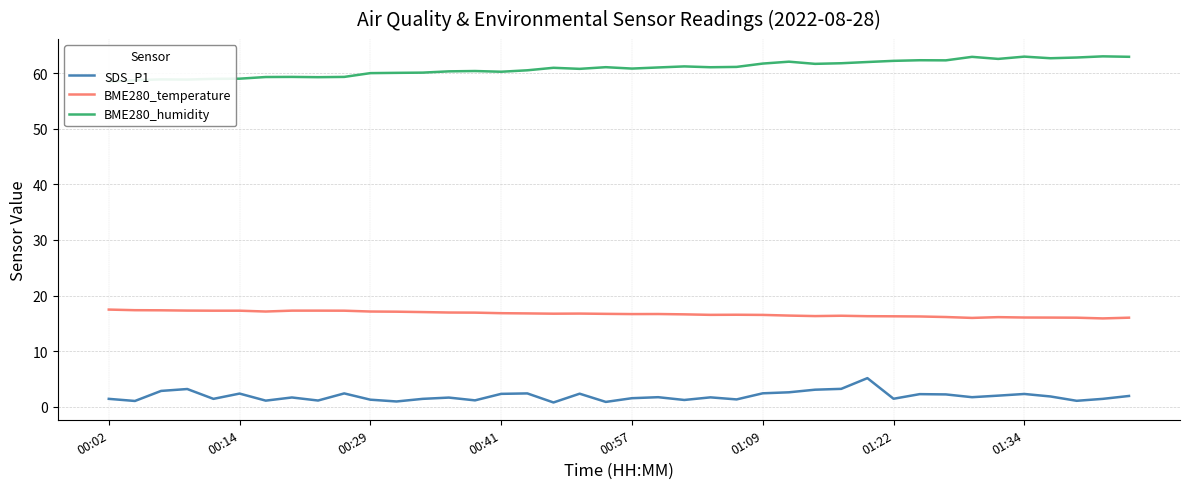

What position from the left is 12?

13